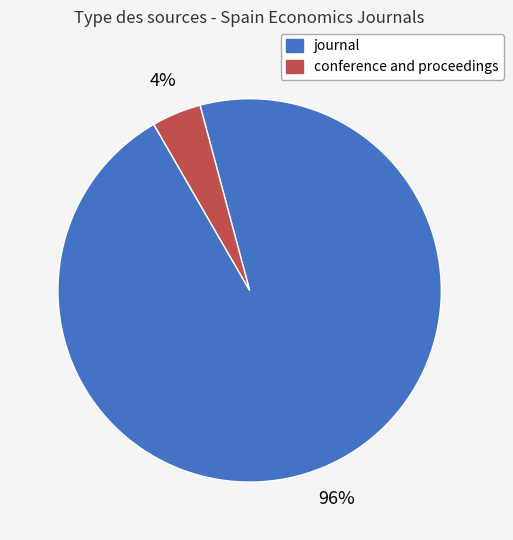

True or false: conference and proceedings accounts for 4% of the total.

True